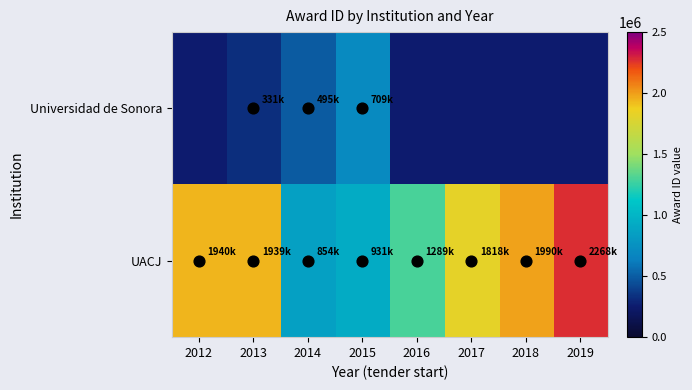

True or false: UACJ has a value of 868091.3 at 2018.

False